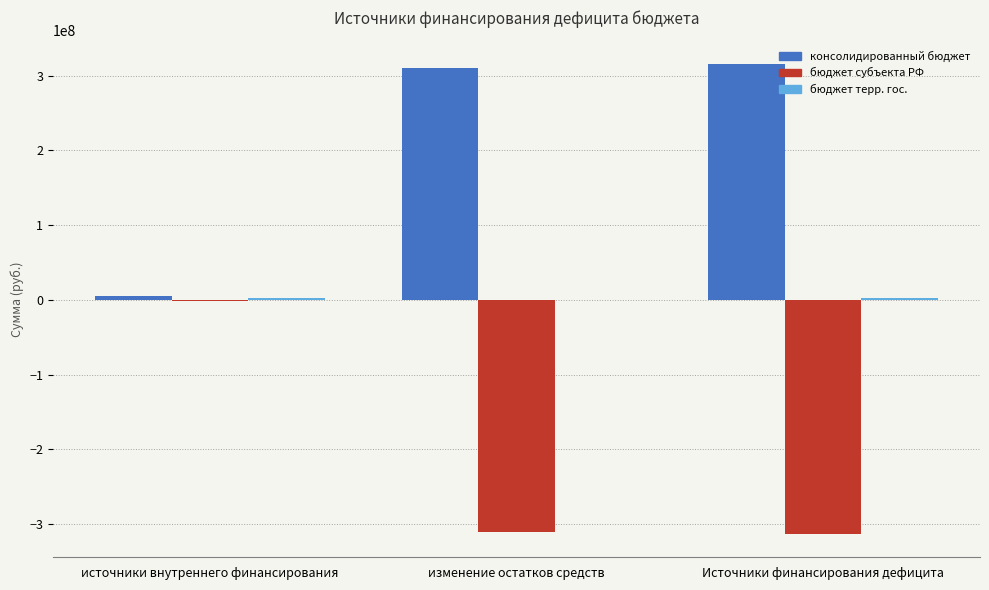

At which label is бюджет субъекта РФ closest to -157518042?

изменение остатков средств